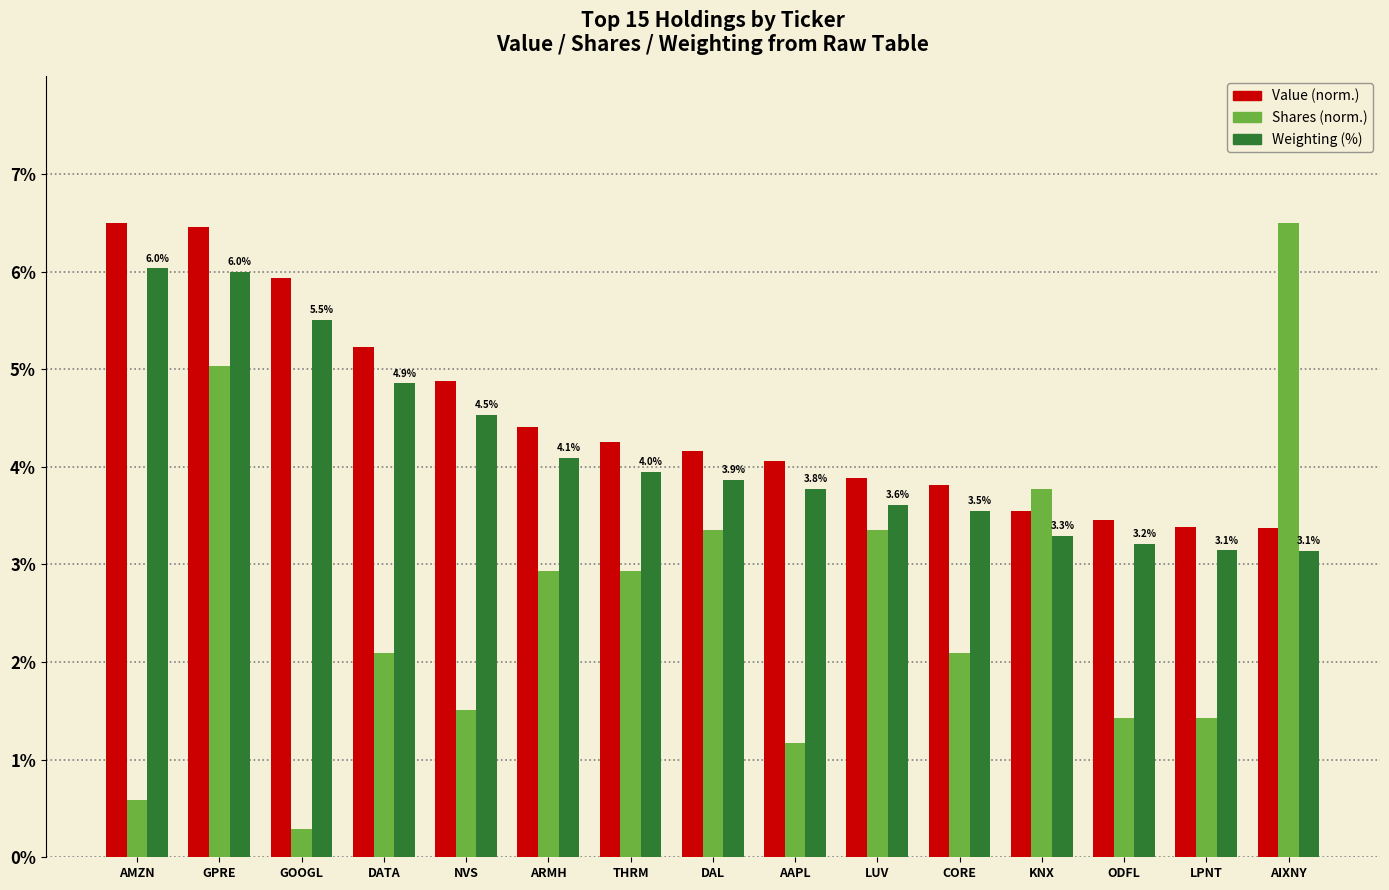

Which category has the lowest value across all series?

GOOGL